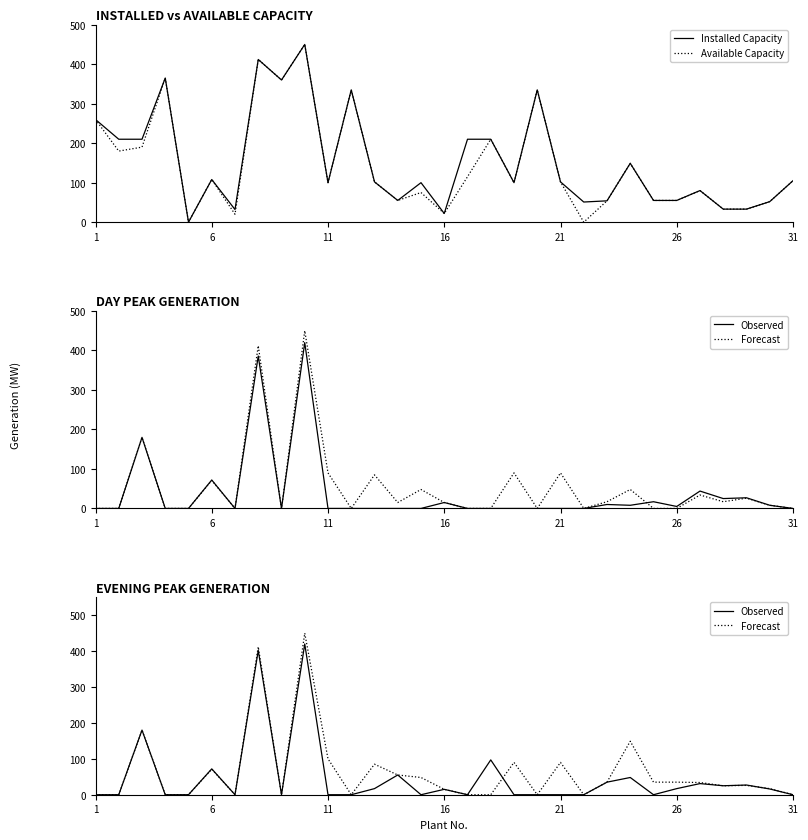

Reading left to right, what are all the values shown in this chart?

Installed Capacity: 260	210	210	365	0	108	32	412	360	450	100	335	102	55	100	22	210	210	100	335	102	51	54	149	55	55	80	33	33	52	105
Available Capacity: 260	180	190	365	0	108	20	412	360	450	100	335	102	55	75	22	115	210	100	335	102	0	54	149	55	55	80	33	33	52	105
Observed: 0	0	180	0	0	72	0	402	0	420	0	0	17	55	0	15	0	97	0	0	0	0	35	48	0	17	31	25	27	16	0
Forecast: 0	0	180	0	0	71	0	412	0	450	100	0	85	55	48	15	0	0	90	0	90	0	35	149	35	35	34	25	26	17	0